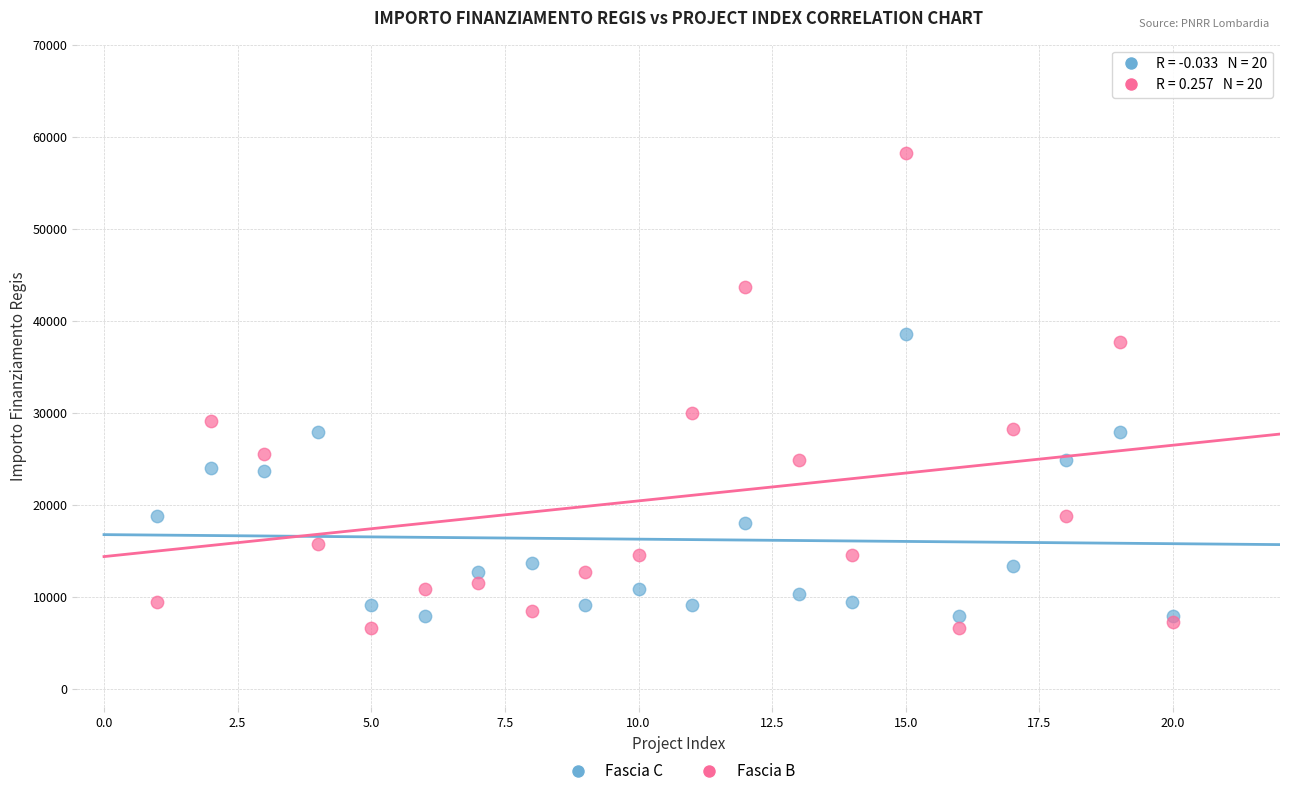

Which series has the largest Y range (max minus min)?

Fascia B